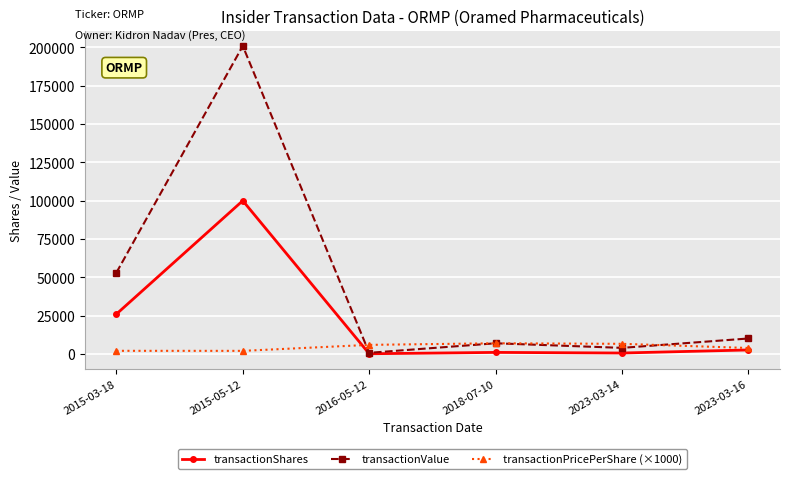

What is the difference between the transactionValue values at 2018-07-10 and 2016-05-12?

6231.0